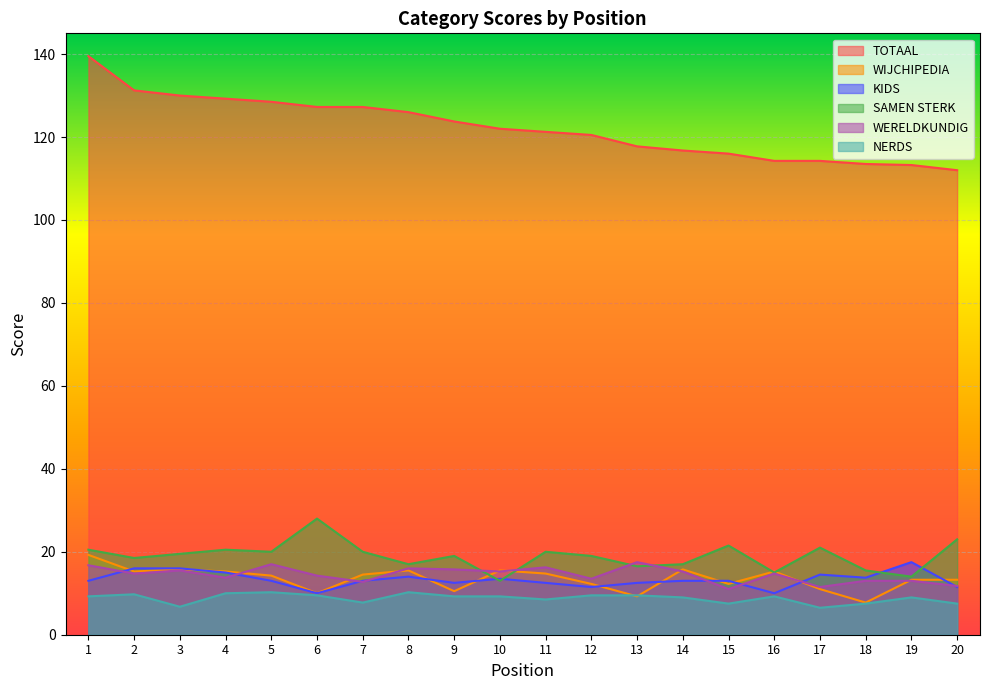

Reading left to right, transcribe all the data shown in this chart.

TOTAAL: 139.5	131.2	130.0	129.2	128.5	127.2	127.2	126.0	123.8	122.0	121.2	120.5	117.8	116.8	116.0	114.2	114.2	113.5	113.2	112.0
WIJCHIPEDIA: 19.2	15.2	15.8	15.2	14.2	10.0	14.5	15.5	10.5	15.5	14.8	12.2	9.2	15.8	12.2	15.2	11.0	7.8	13.2	13.2
KIDS: 13.0	16.0	16.0	15.0	13.0	10.0	13.0	14.0	12.5	13.5	12.5	11.5	12.5	13.0	13.0	10.0	14.5	13.8	17.5	11.5
SAMEN STERK: 20.5	18.5	19.5	20.5	20.0	28.0	20.0	17.0	19.0	13.0	20.0	19.0	16.5	17.0	21.5	15.0	21.0	15.5	14.0	23.0
WERELDKUNDIG: 16.8	14.8	15.5	13.8	17.0	14.2	12.8	16.0	15.8	15.2	16.2	13.5	17.5	15.2	11.0	14.8	11.5	13.0	13.0	11.8
NERDS: 9.2	9.8	6.8	10.0	10.2	9.5	7.8	10.2	9.2	9.2	8.5	9.5	9.5	9.0	7.5	9.2	6.5	7.5	9.0	7.5